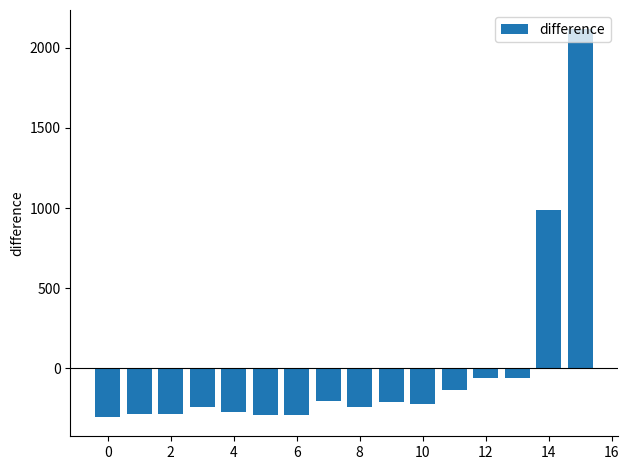

What is the minimum value shown in the chart?

-303